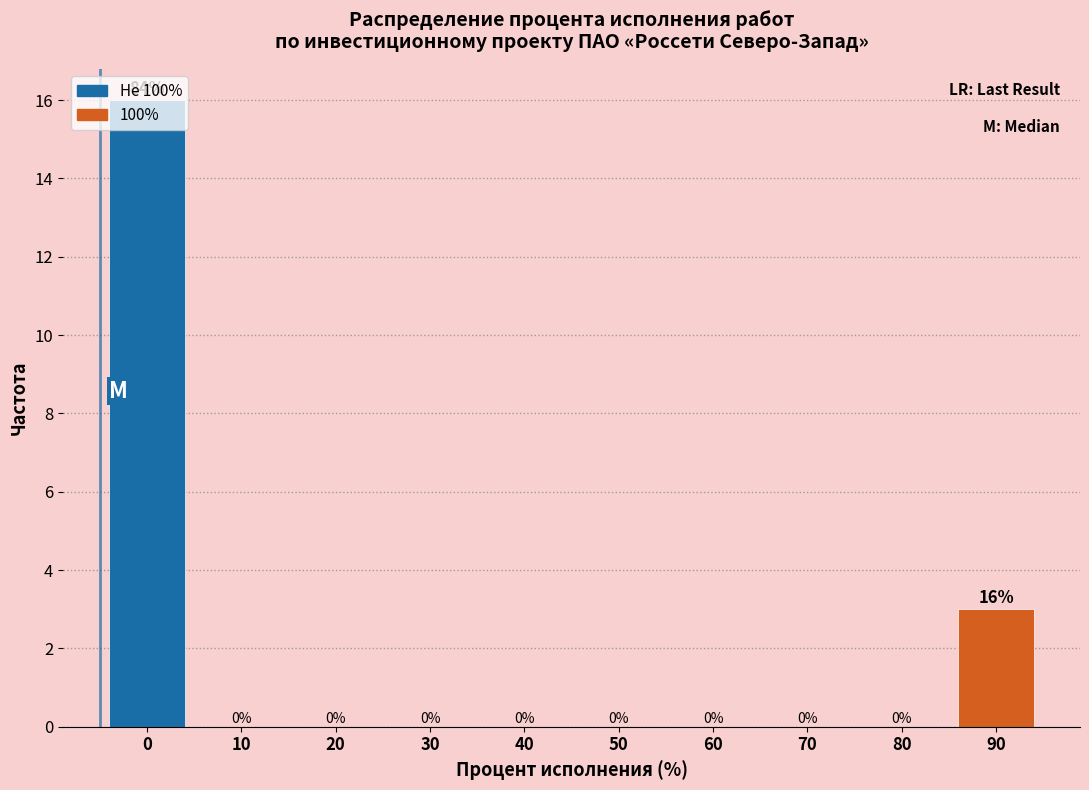

True or false: the data shows 8 at 40.

False